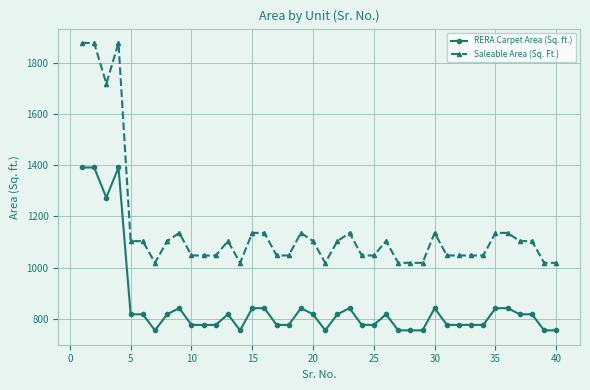

Which series has the largest range (max minus min)?

Saleable Area (Sq. Ft.)